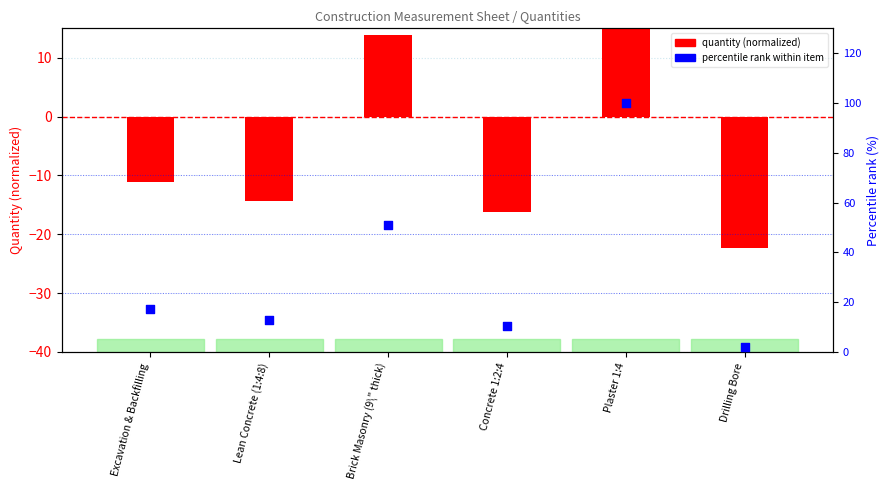

What are all the series names shown in the legend?

quantity (normalized), percentile rank within item